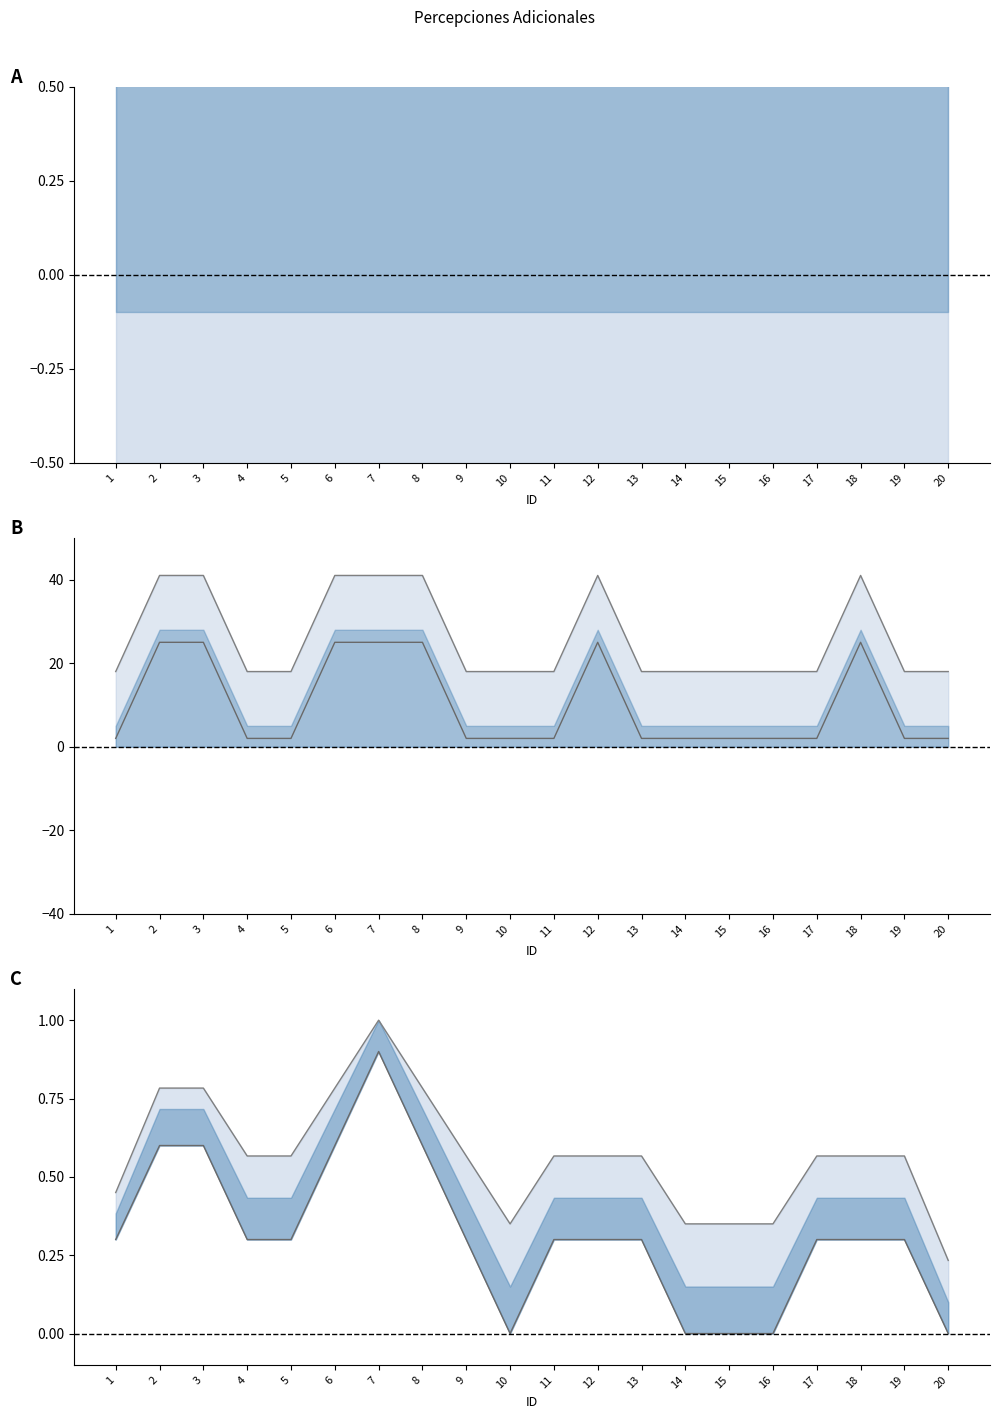

True or false: Monto bruto has more than 1 points higher than both neighbors.

True